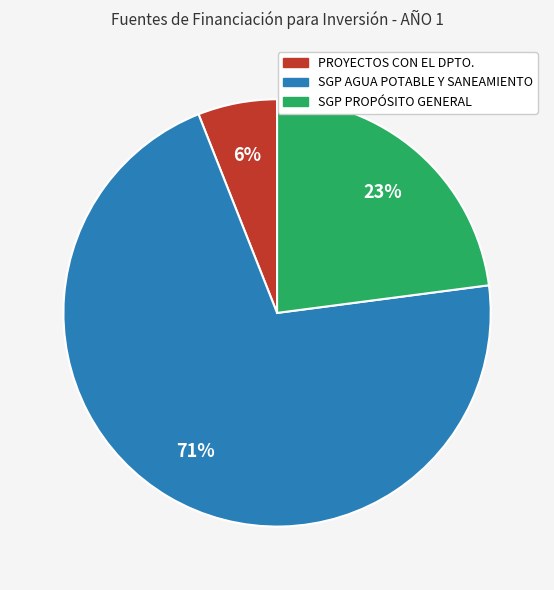

Count the number of slices in the pie.

3